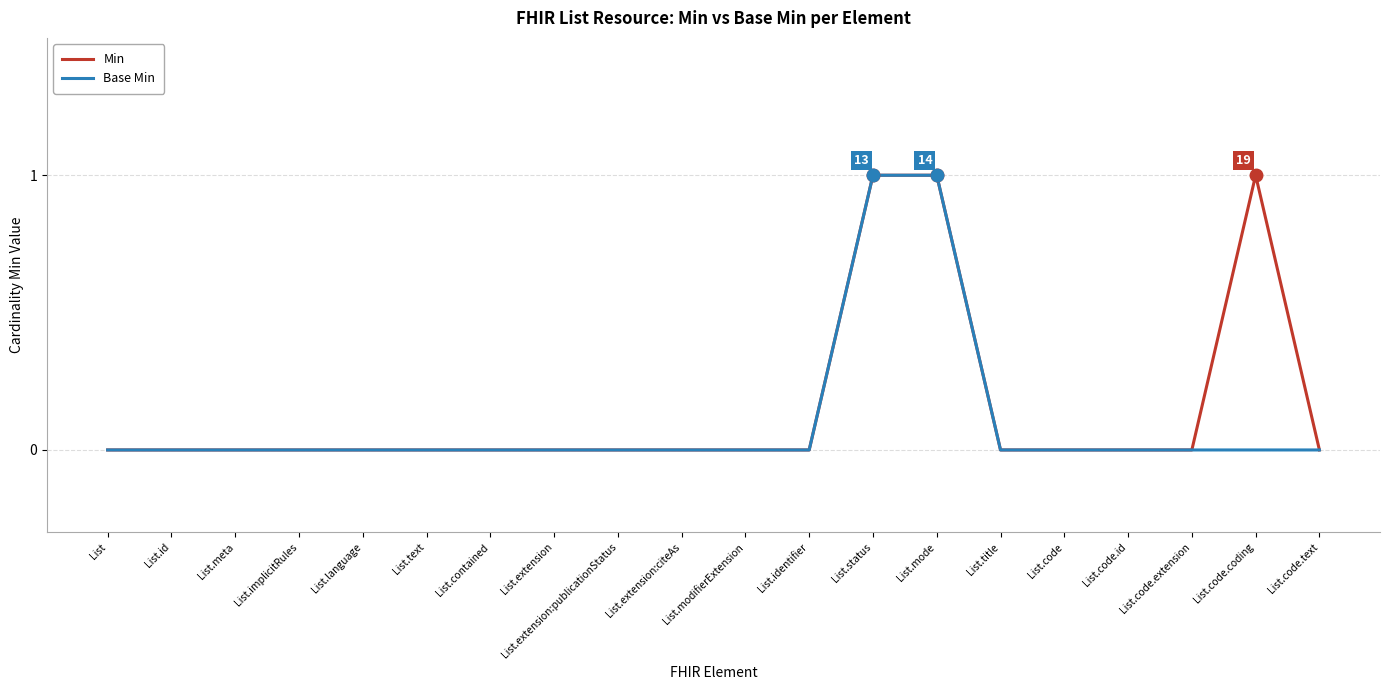

Rank the series by their average value, from lowest to highest.

Base Min, Min